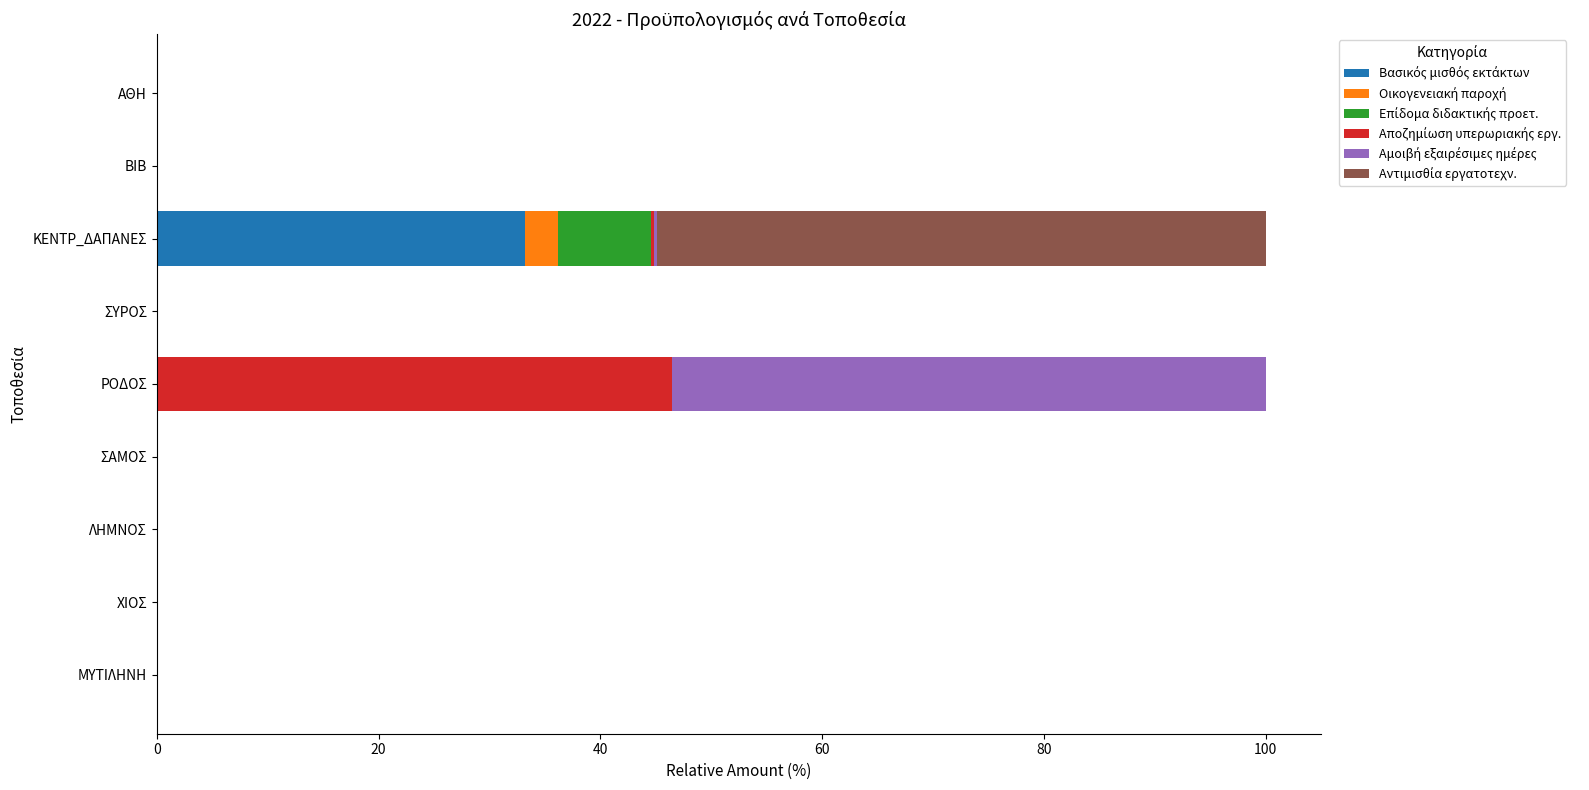

How many categories are shown in the chart?

9